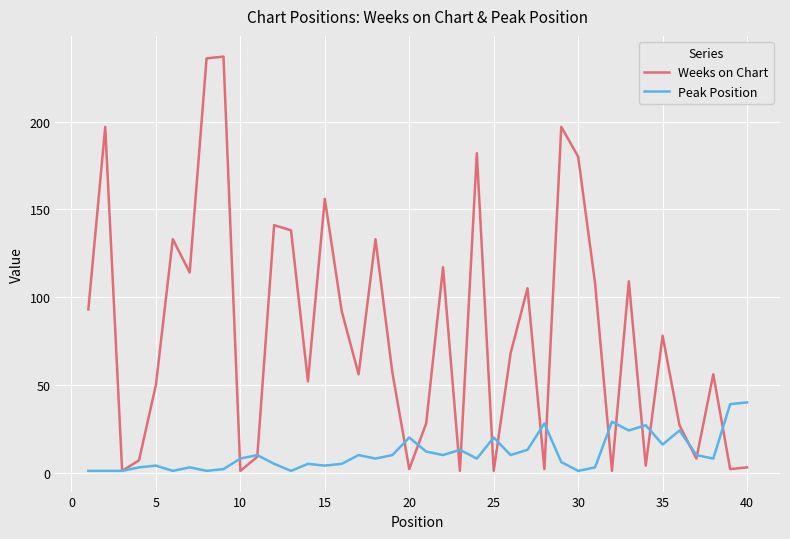

What is the maximum value for Peak Position?

40